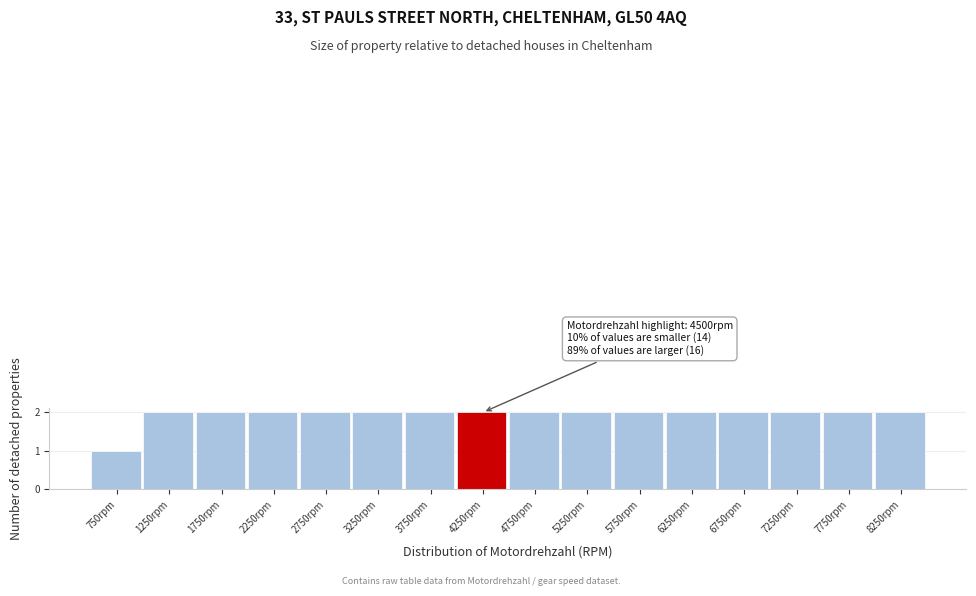

Reading left to right, list all the values displayed in this chart.

750rpm=1	1250rpm=2	1750rpm=2	2250rpm=2	2750rpm=2	3250rpm=2	3750rpm=2	4250rpm=2	4750rpm=2	5250rpm=2	5750rpm=2	6250rpm=2	6750rpm=2	7250rpm=2	7750rpm=2	8250rpm=2